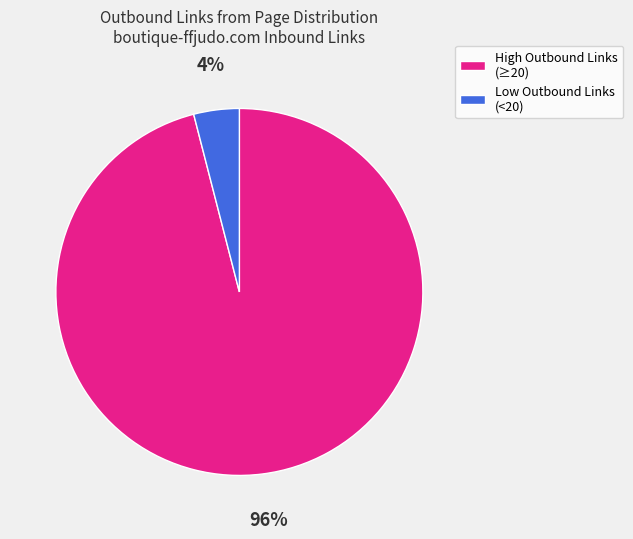

Which category has the biggest portion of the pie?

High Outbound Links (≥20)